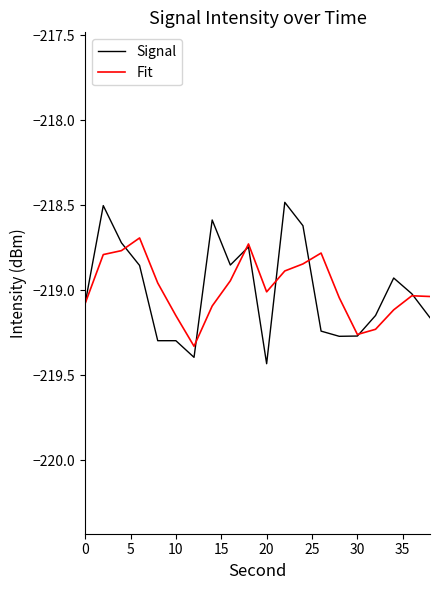

Which series has the largest range (max minus min)?

Signal